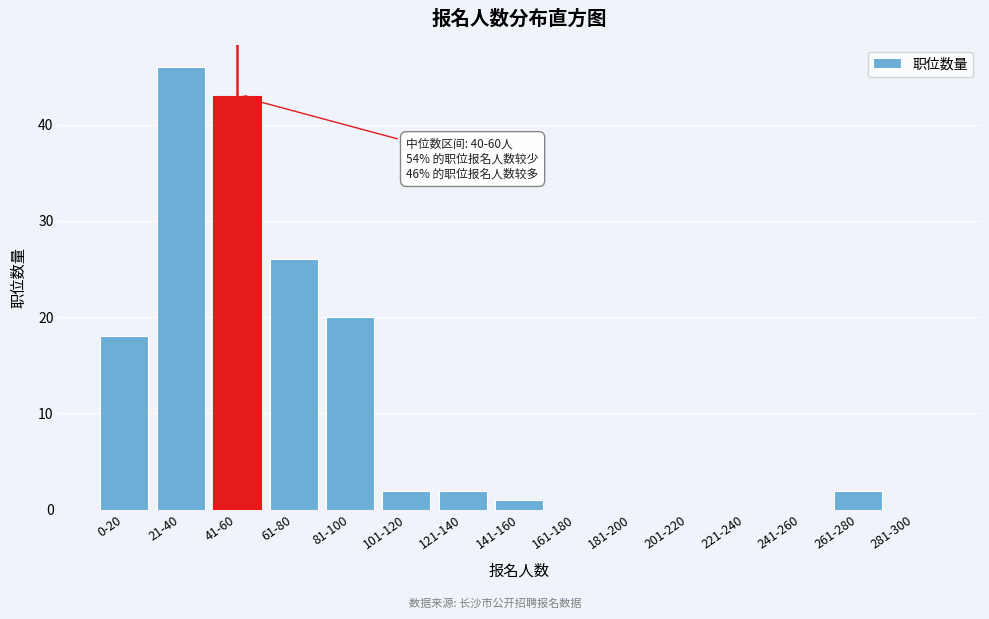

Reading left to right, extract all data points from this chart.

0-20=18	21-40=46	41-60=43	61-80=26	81-100=20	101-120=2	121-140=2	141-160=1	161-180=0	181-200=0	201-220=0	221-240=0	241-260=0	261-280=2	281-300=0